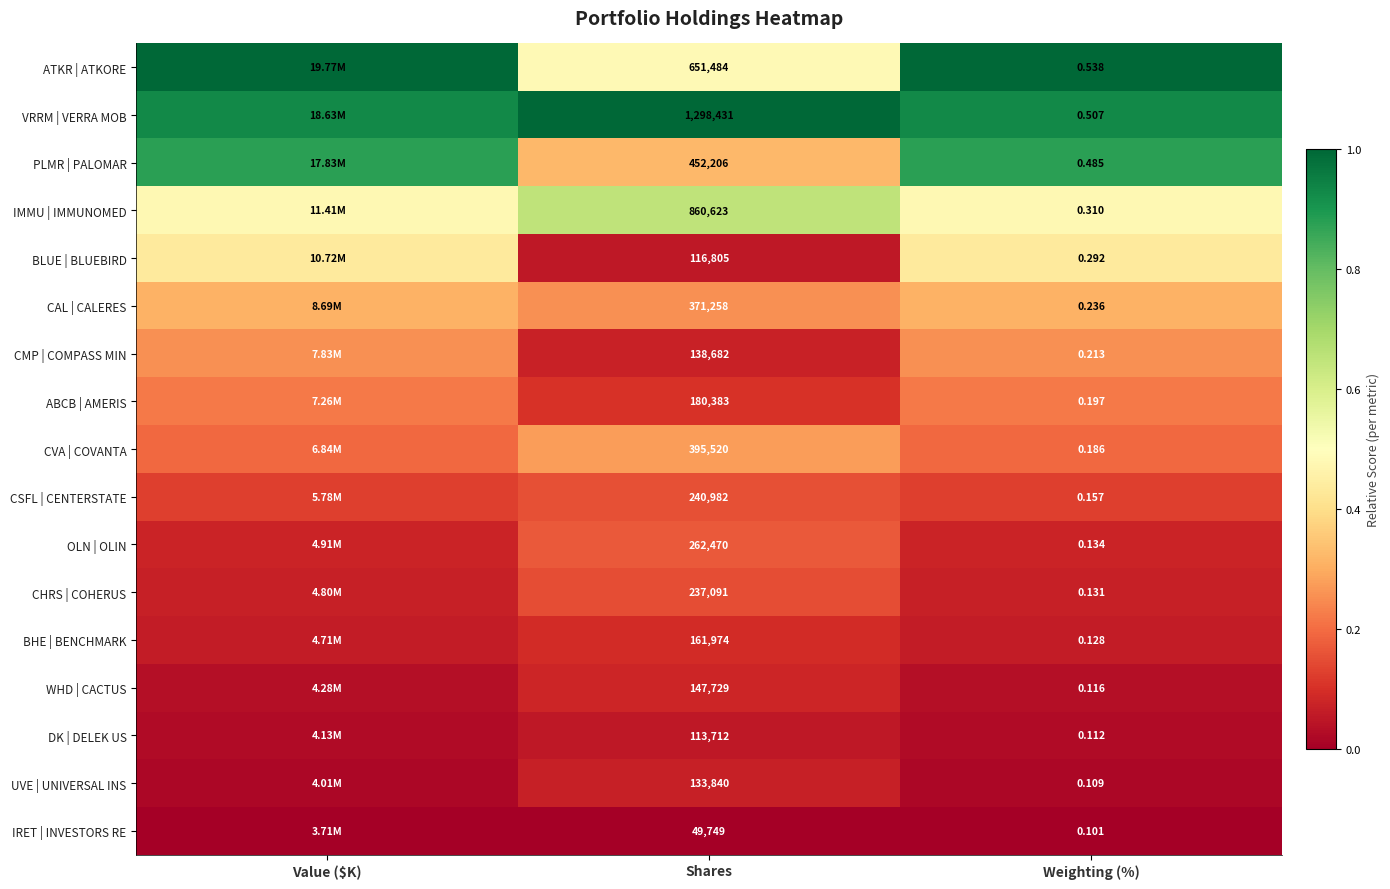

At Shares, list the series in order from smallest to largest.

IRET | INVESTORS RE, DK | DELEK US, BLUE | BLUEBIRD, UVE | UNIVERSAL INS, CMP | COMPASS MIN, WHD | CACTUS, BHE | BENCHMARK, ABCB | AMERIS, CHRS | COHERUS, CSFL | CENTERSTATE, OLN | OLIN, CAL | CALERES, CVA | COVANTA, PLMR | PALOMAR, ATKR | ATKORE, IMMU | IMMUNOMED, VRRM | VERRA MOB